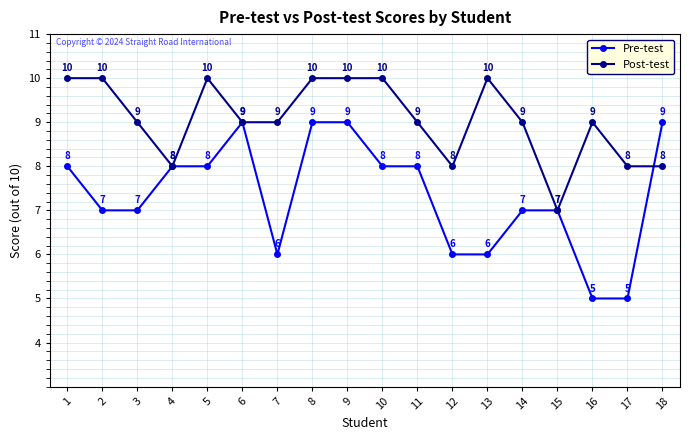

Count the Post-test values in the range 8 to 10.

17